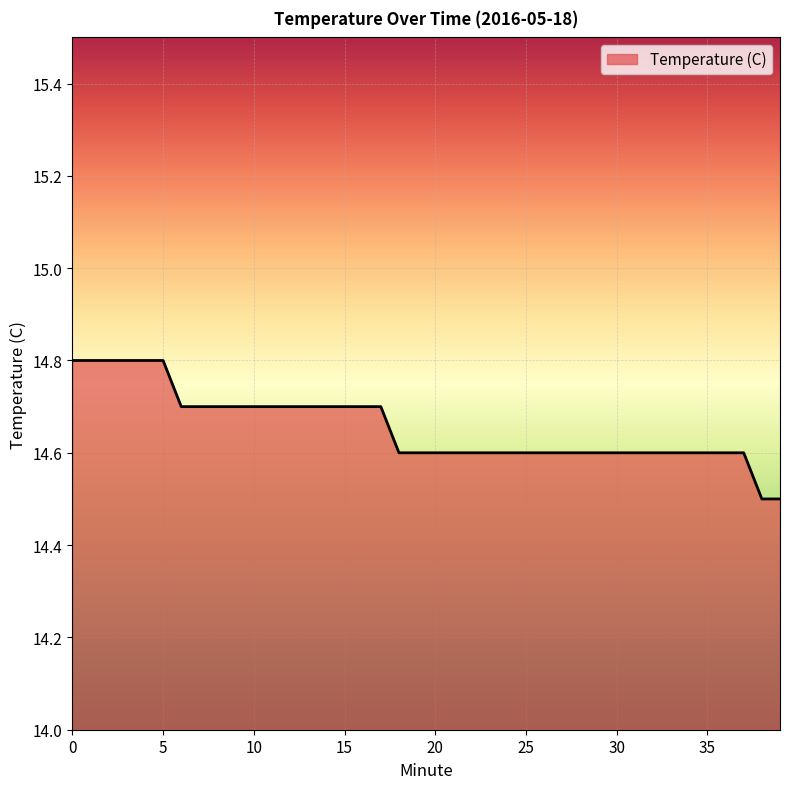

What is the maximum value shown in the chart?

14.8